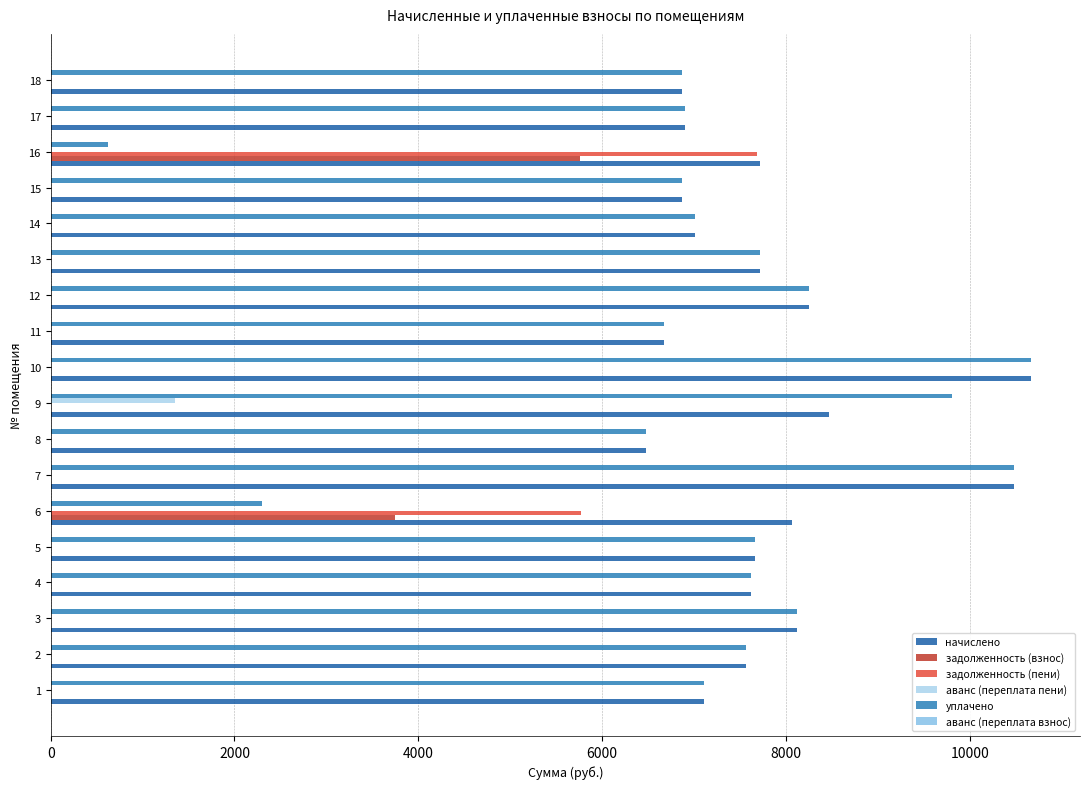

The value of задолженность (пени) at 3 is 4957.1. True or false?

False